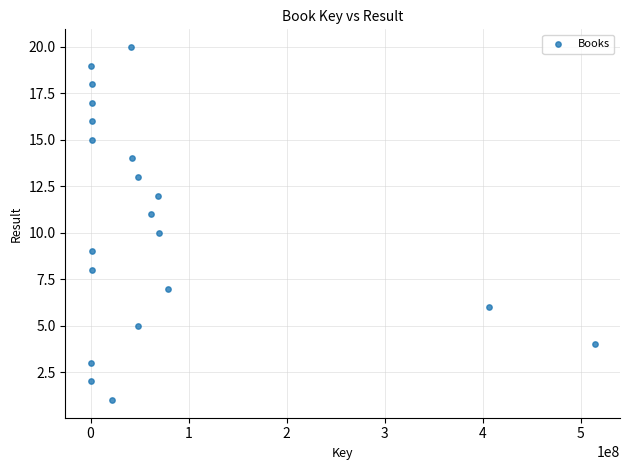

What is the range of X values (max minus min)?

514142038